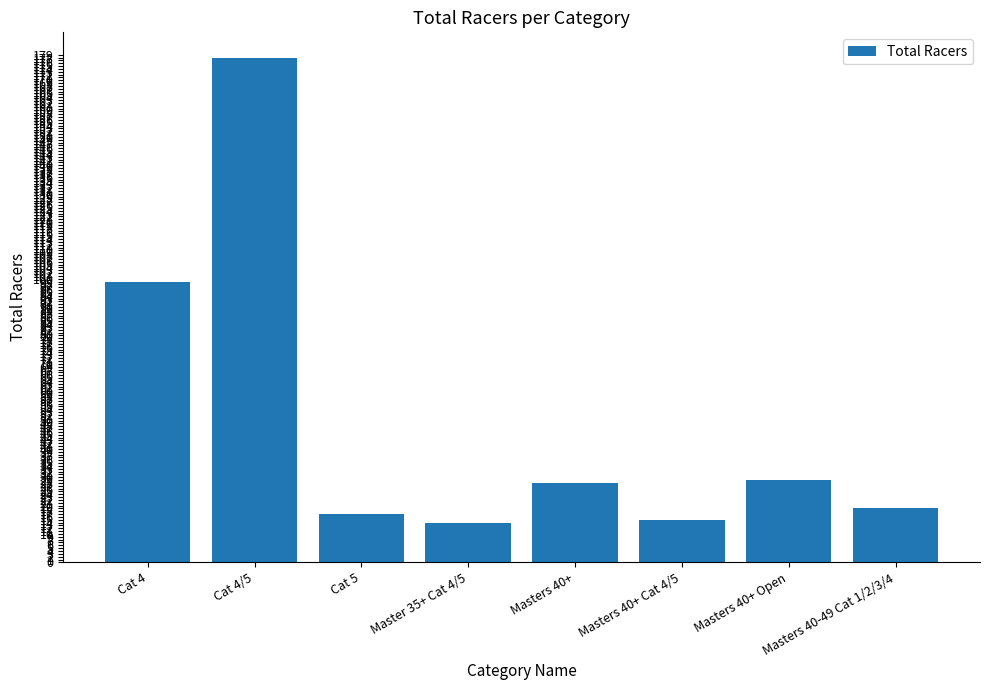

What is the average value?

50